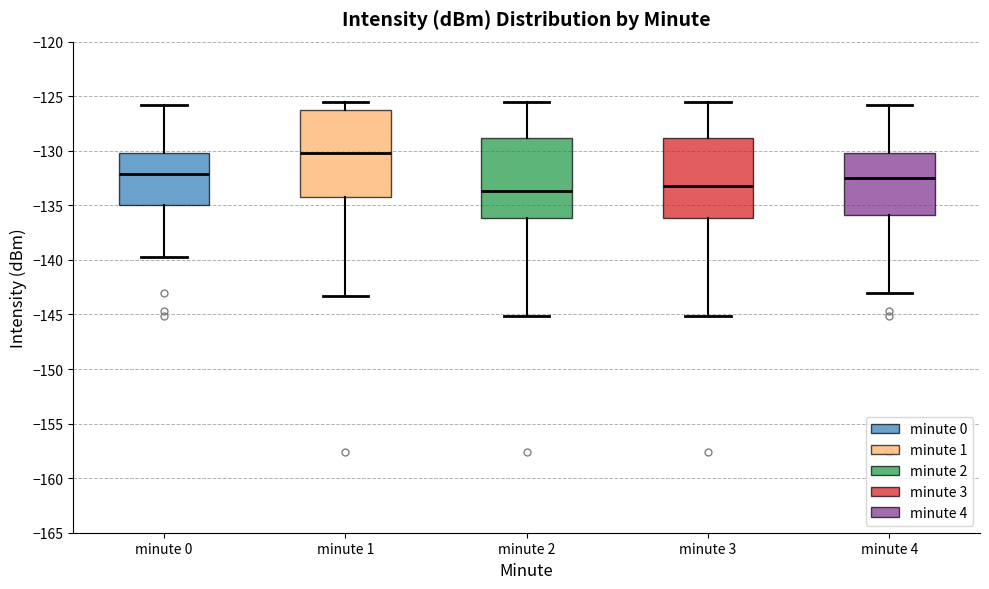

Comparing the boxes themselves (not the whiskers), which one is the tallest?

minute 1